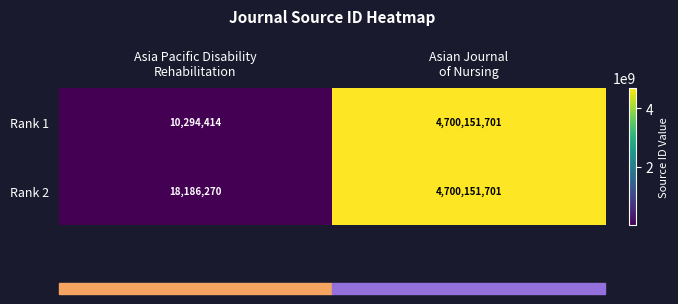

Which label corresponds to the largest value in the chart?

Asian Journal
of Nursing